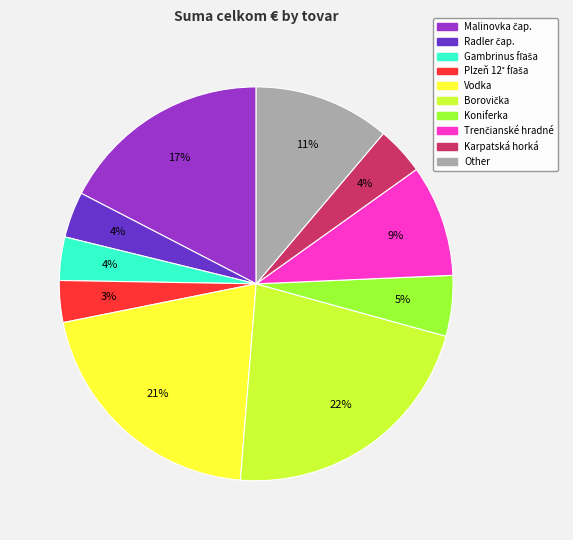

To the nearest percent, what is the difference between the largest and smallest slice percentages?

19%